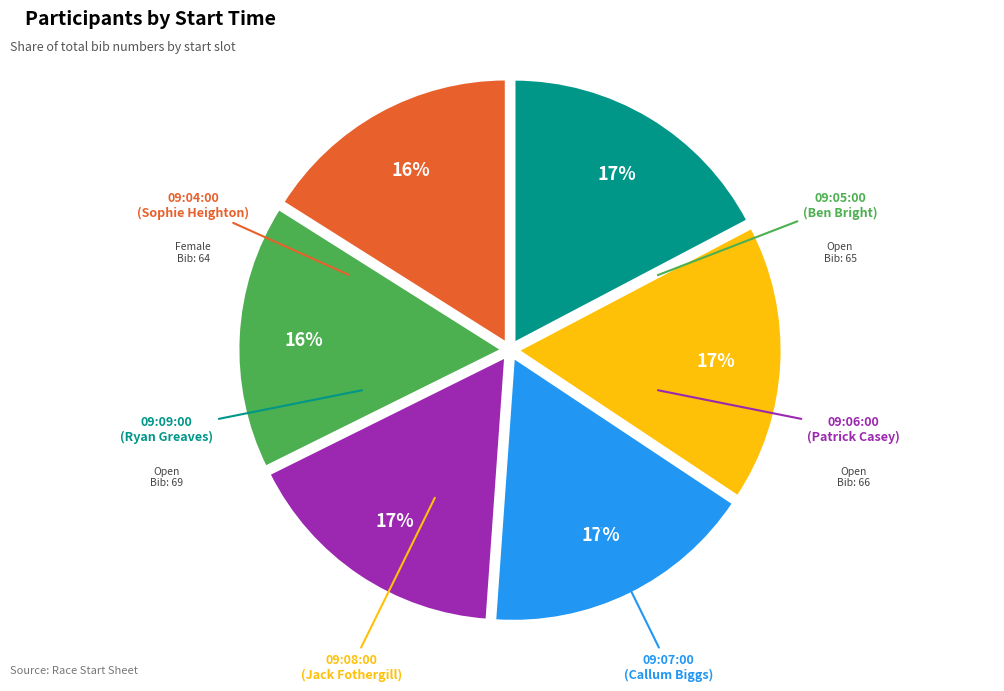

How many segments does this pie chart have?

6